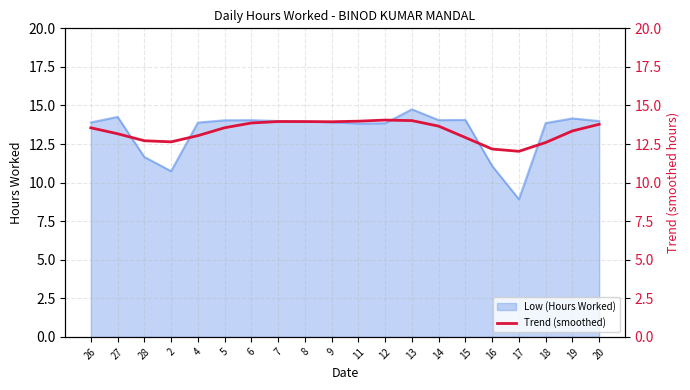

The value of Low (Hours Worked) at 27 is 14.3. True or false?

True